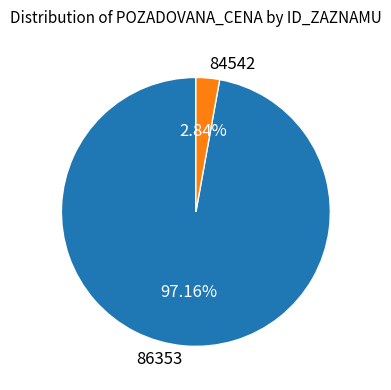

How many slices are in this pie chart?

2